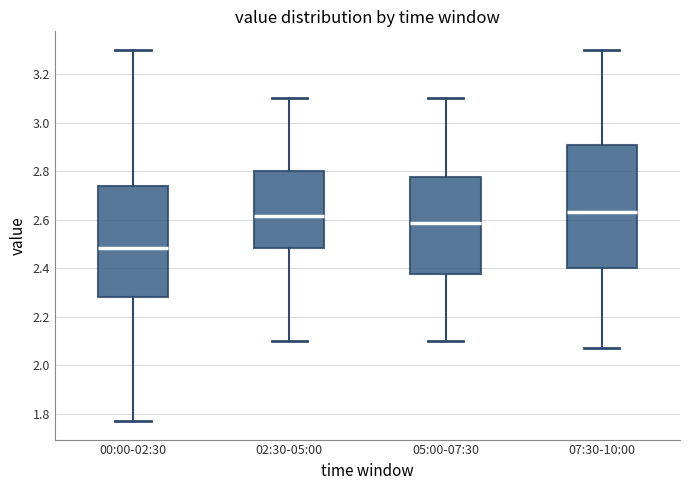

Comparing the boxes themselves (not the whiskers), which one is the tallest?

07:30-10:00